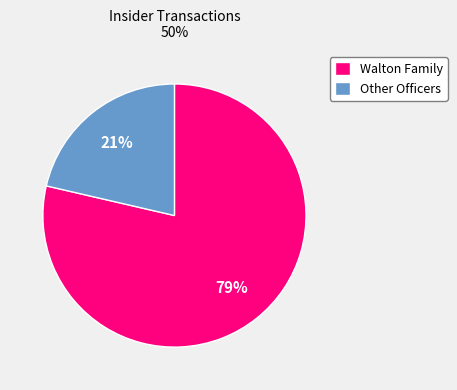

What is the ratio of the value at Other Officers to the value at Walton Family?

0.3